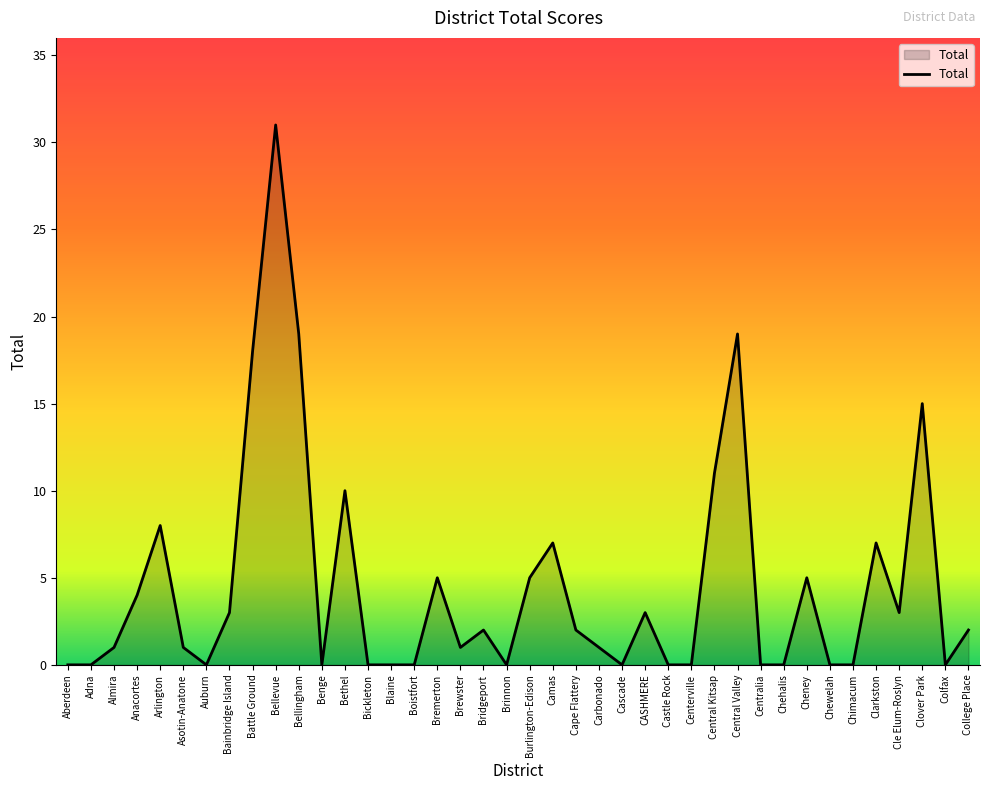

The value at Aberdeen is 20. True or false?

False